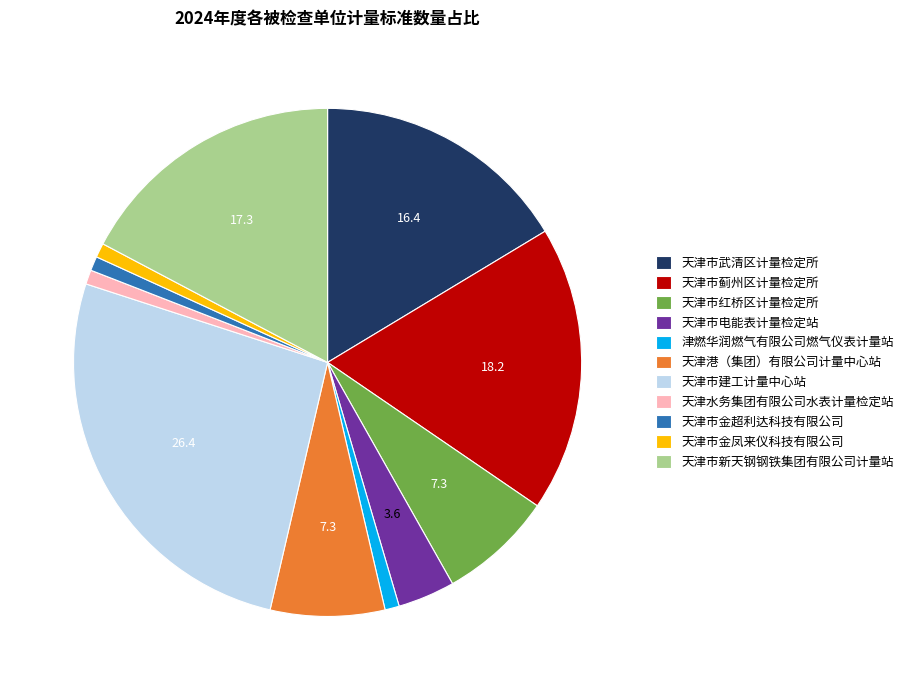

What is the ratio of the value at 天津市蓟州区计量检定所 to the value at 天津市建工计量中心站?

0.7